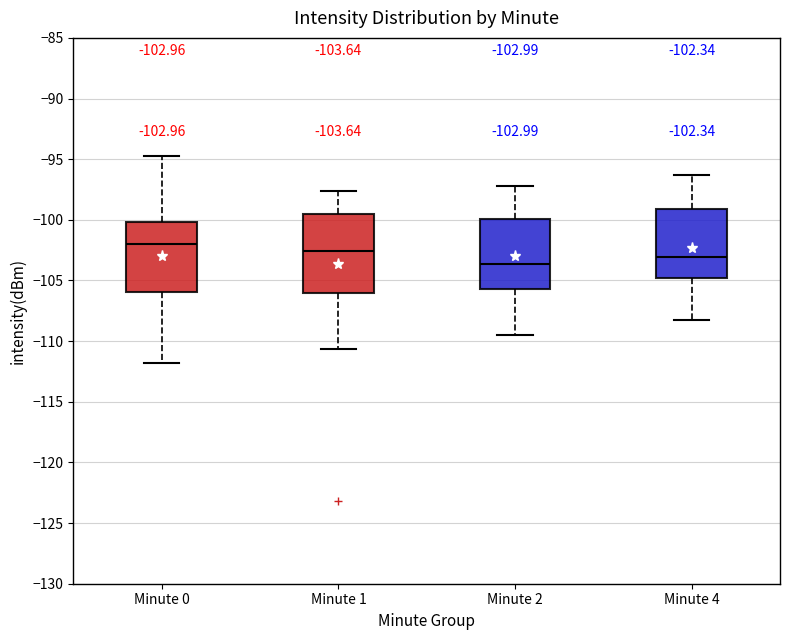

Which box's median line is the lowest?

Minute 2